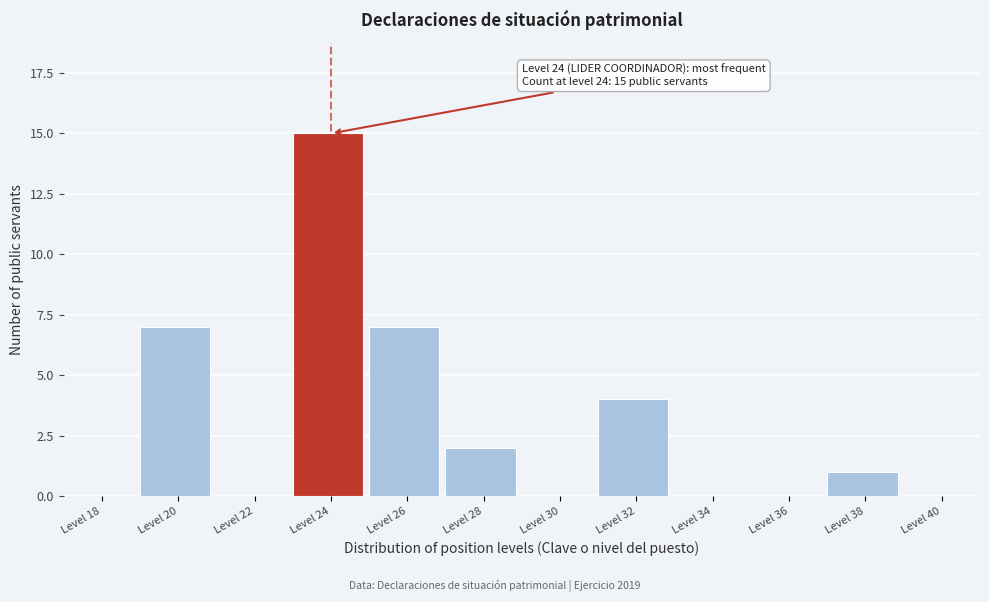

Reading left to right, what are all the values shown in this chart?

Level 18=0	Level 20=7	Level 22=0	Level 24=15	Level 26=7	Level 28=2	Level 30=0	Level 32=4	Level 34=0	Level 36=0	Level 38=1	Level 40=0